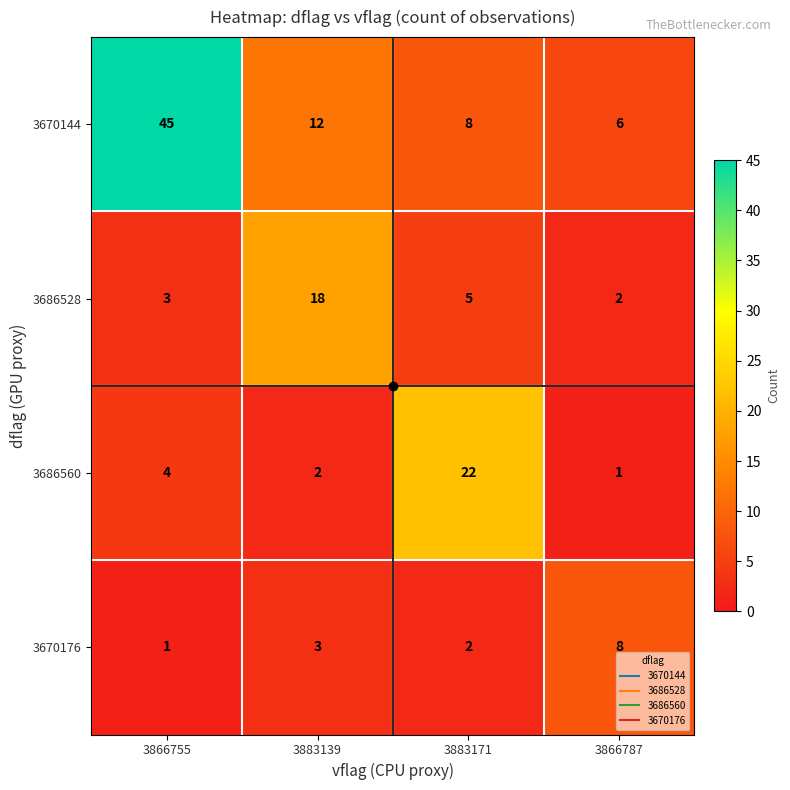

True or false: 3670144 has a value of 60 at 3866755.

False